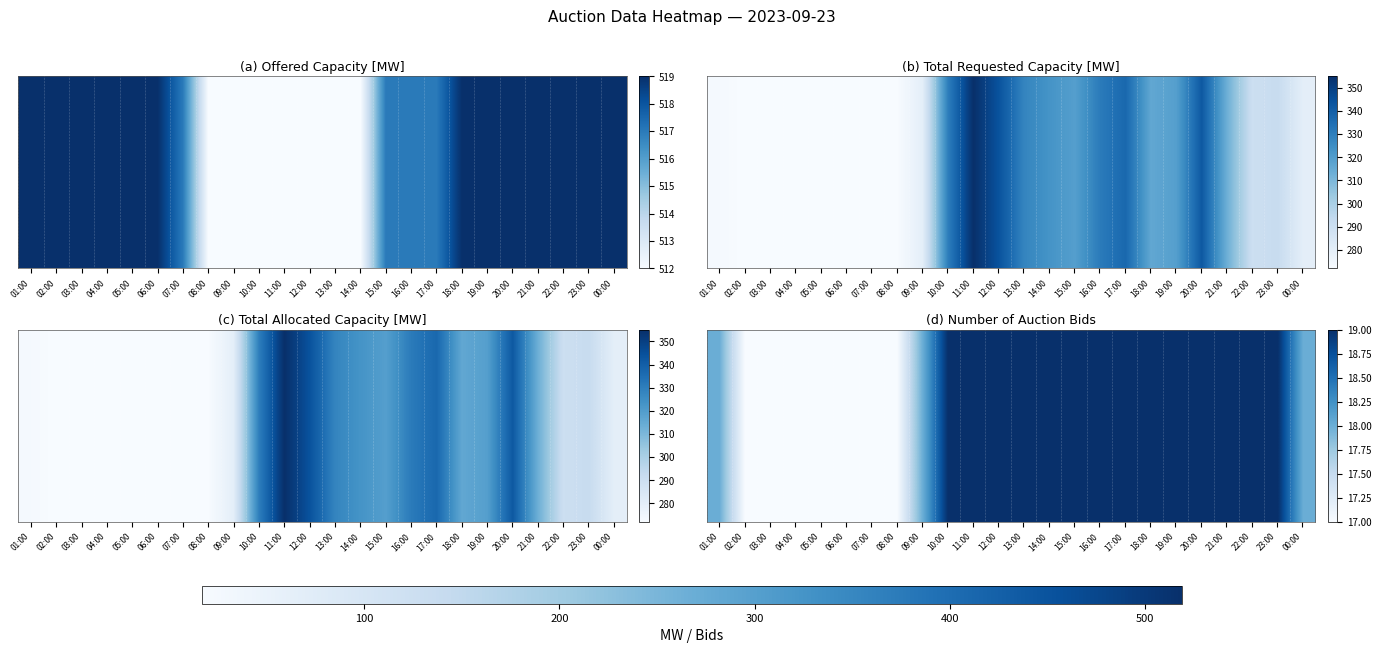

What value does the data have at 09:00?

18